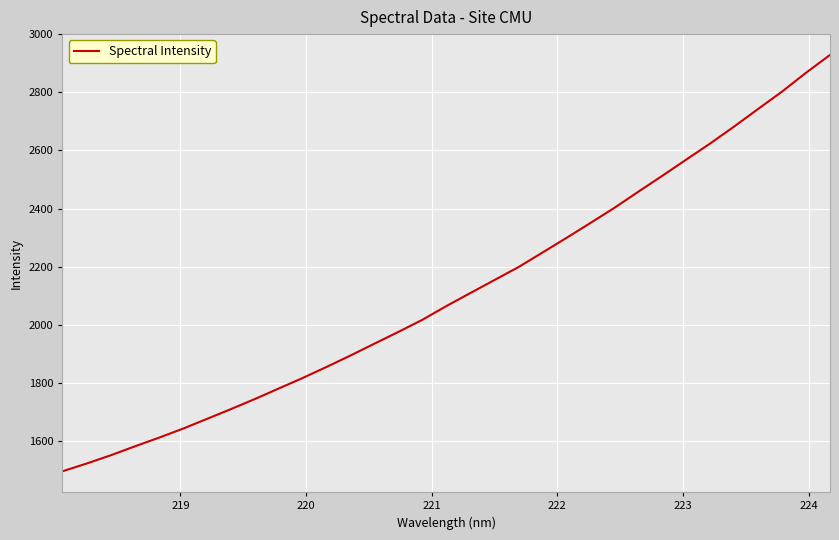

What is the difference between the maximum and minimum values?

1433.3